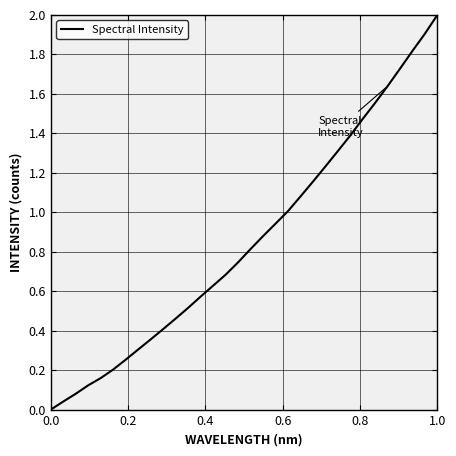

What is the difference between the maximum and minimum values?

2.0